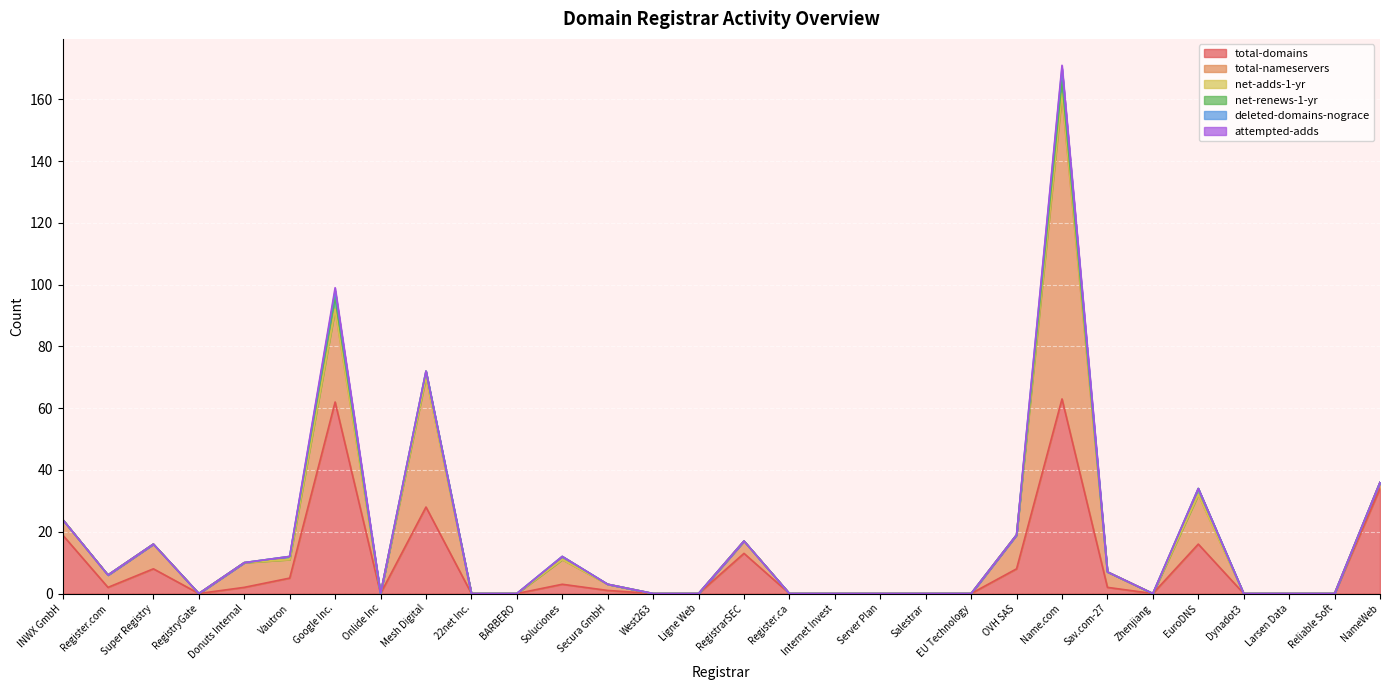

The net-adds-1-yr series shows 0 at Secura GmbH. True or false?

True